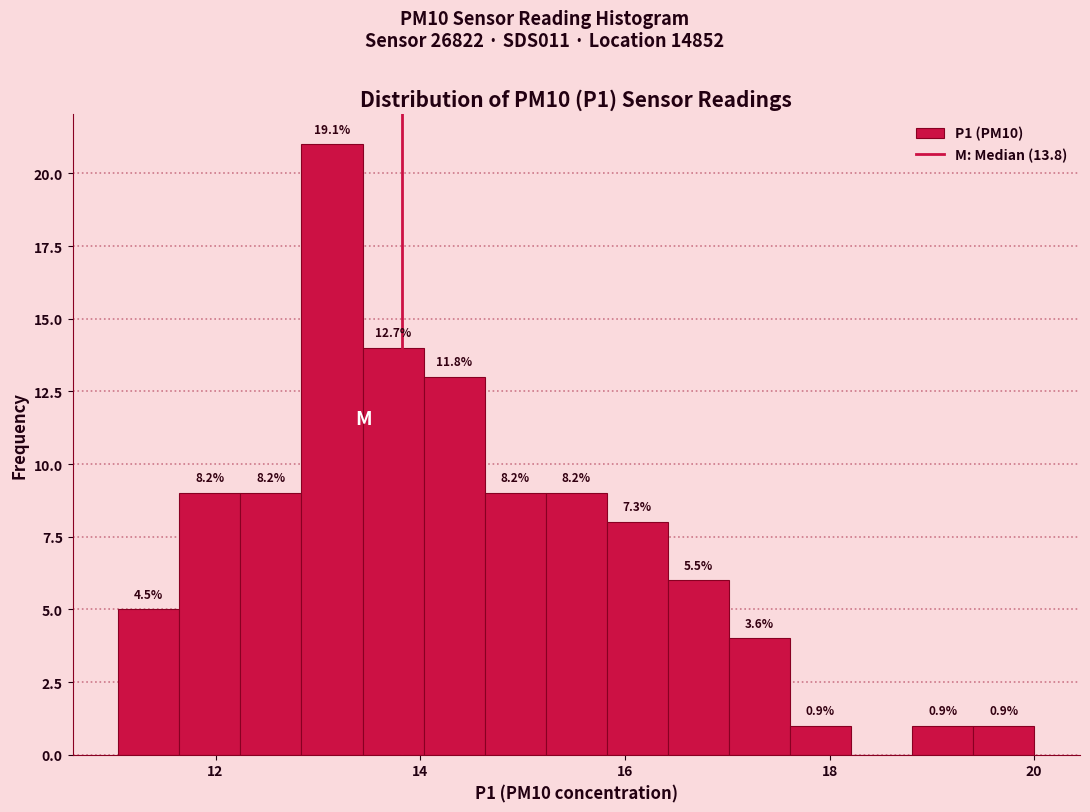

Around what value on the x-axis is the tallest bar? Give the approximate position of its centre, as read against the axis.

13.2